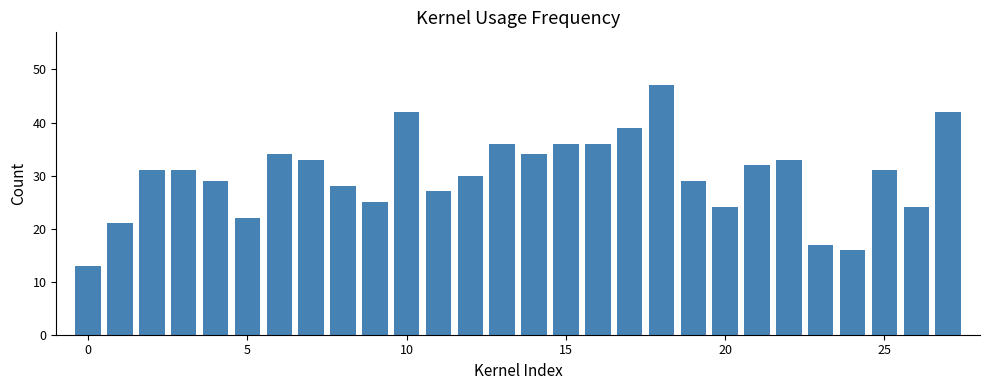

How many categories are shown in the chart?

28